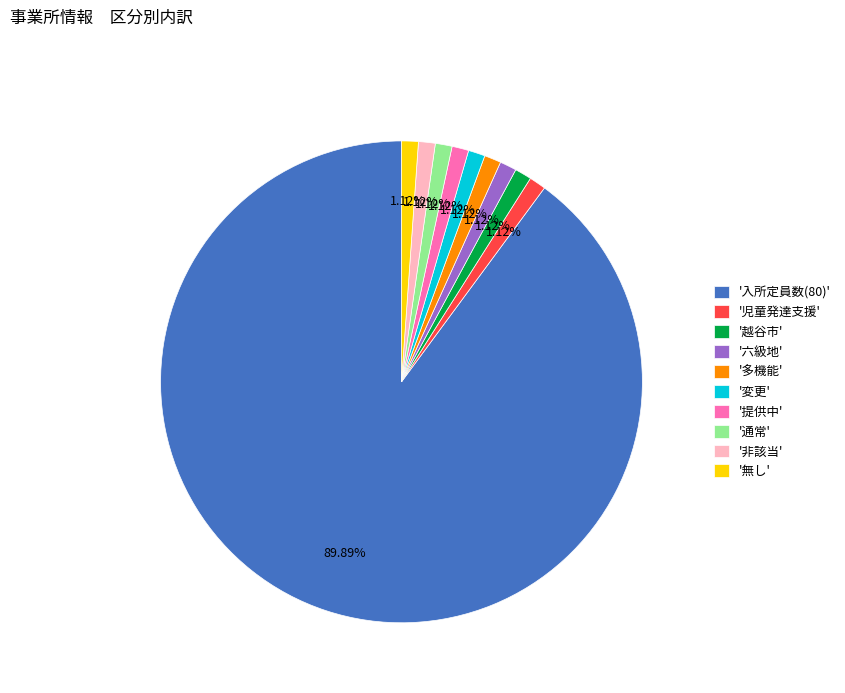

Is there any slice that represents more than half of the pie?

Yes